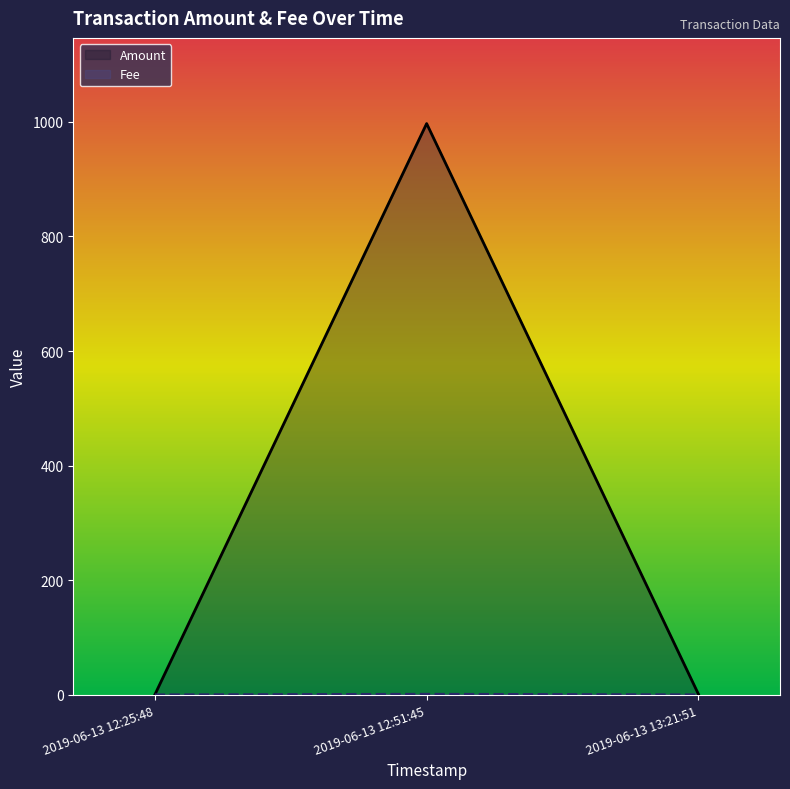

What is the maximum value for Fee?

1.0